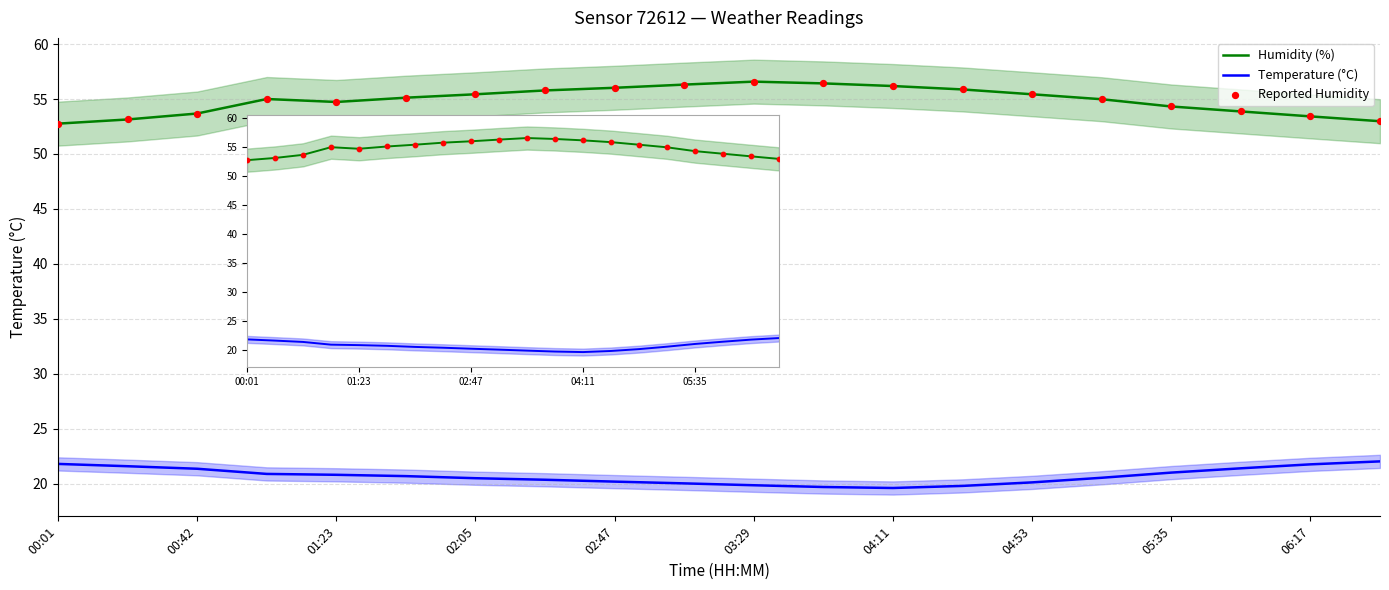

What are all the series names shown in the legend?

Humidity (%), Temperature (°C), Reported Humidity